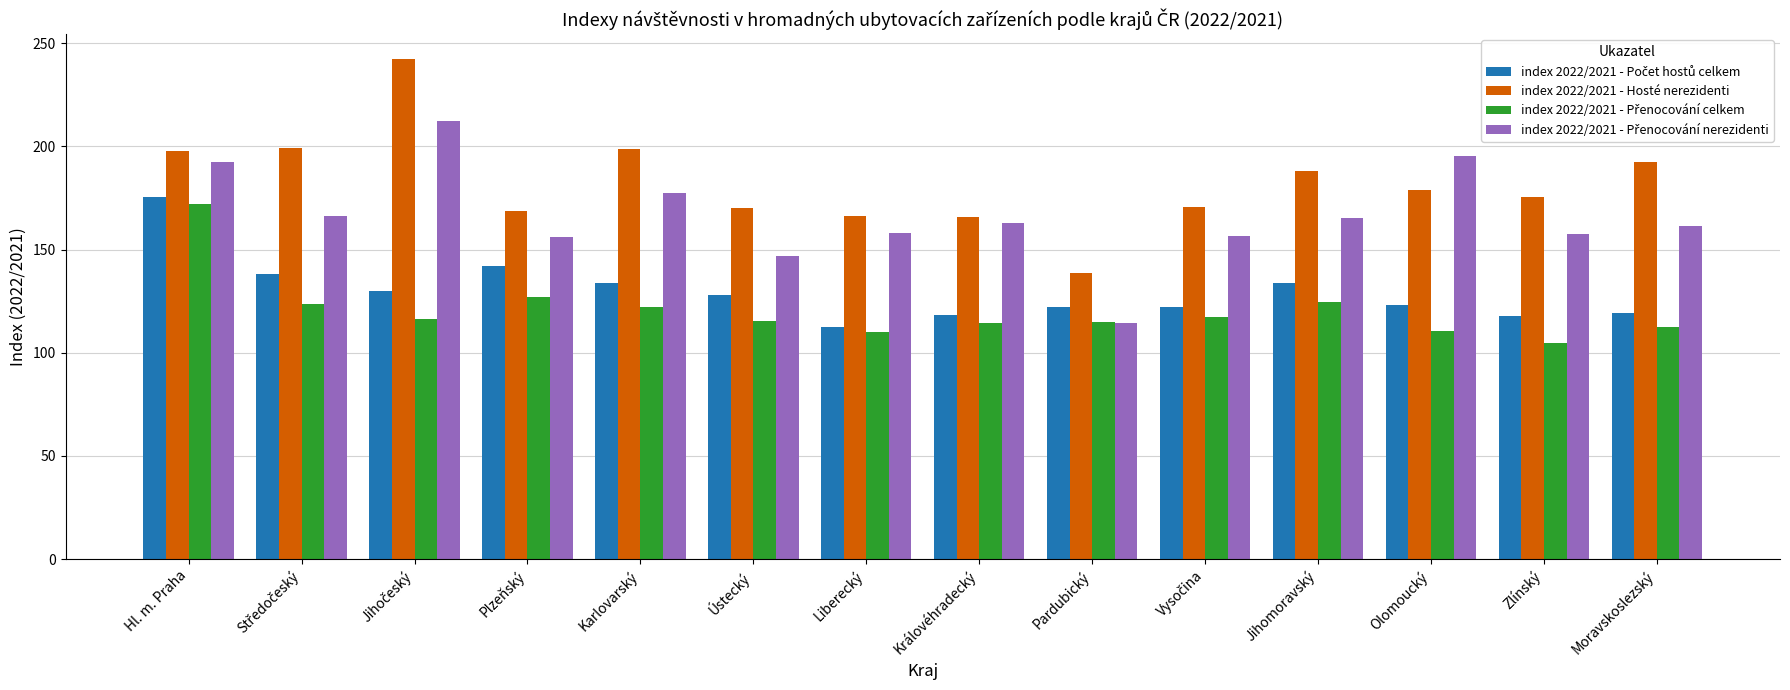

What is the difference between the second highest and second lowest values in the index 2022/2021 - Hosté nerezidenti series?

33.5